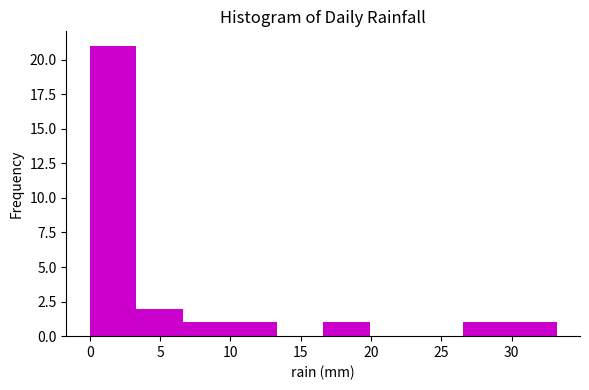

What is the height of the bar covering 6.5 to 10.0 on the x-axis? Neither the bar edges nor the heights are printed on the chart, so give them approximately, as read against the axes.

1